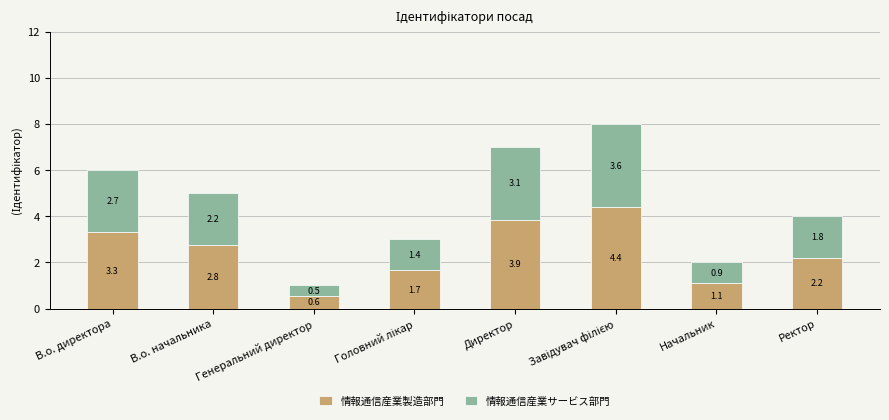

At which label is 情報通信産業製造部門 closest to 2?

Ректор